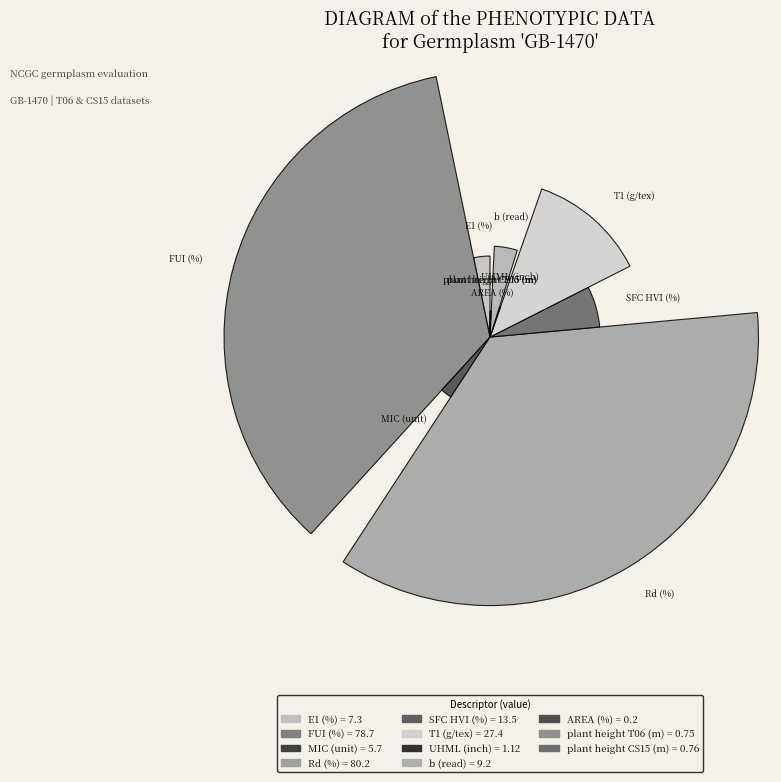

What percentage is NOT represented by plant height CS15 (m)?

99.7%